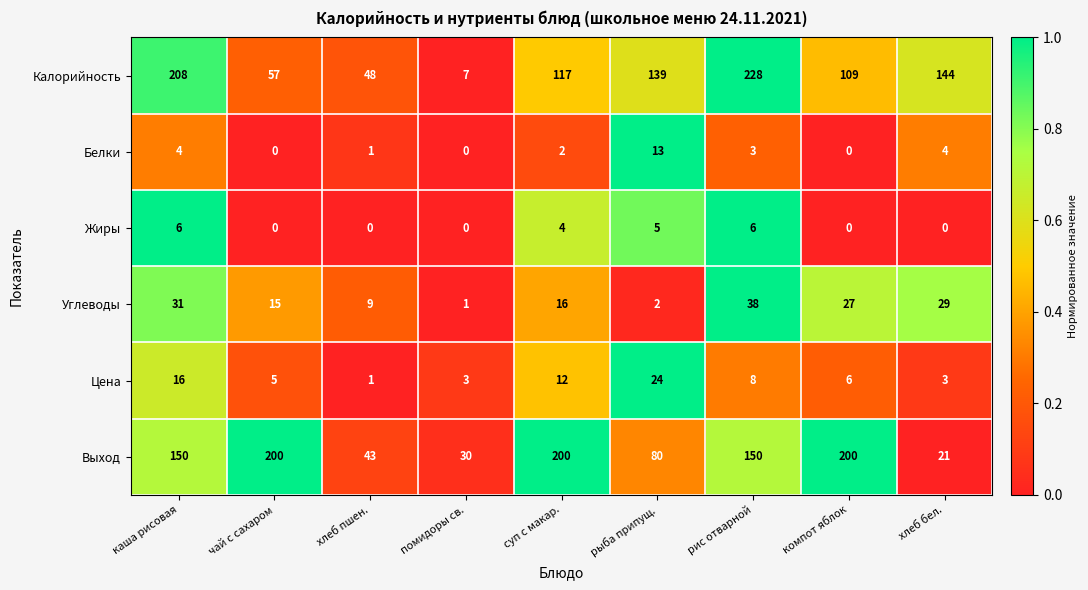

Rank the series at хлеб бел. from highest to lowest value.

Калорийность, Углеводы, Выход, Белки, Цена, Жиры